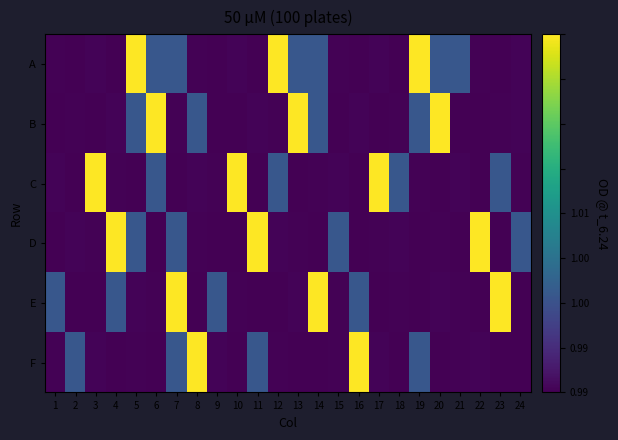

Between 9 and 3, which is larger?

3